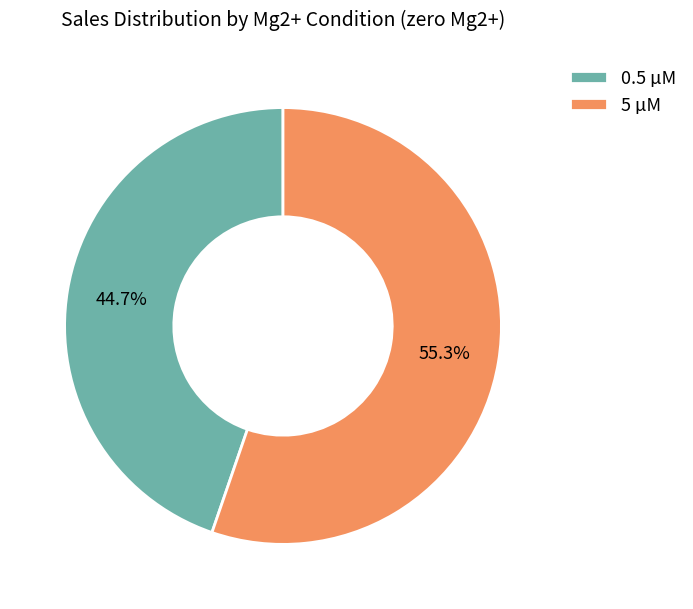

Which slice represents more than half of the pie?

5 µM